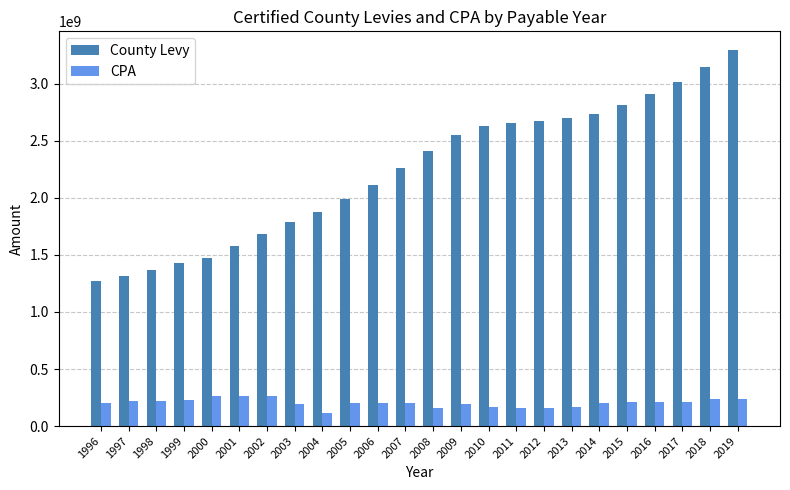

Is the value of County Levy at 2018 greater than the value of CPA at 2015?

Yes